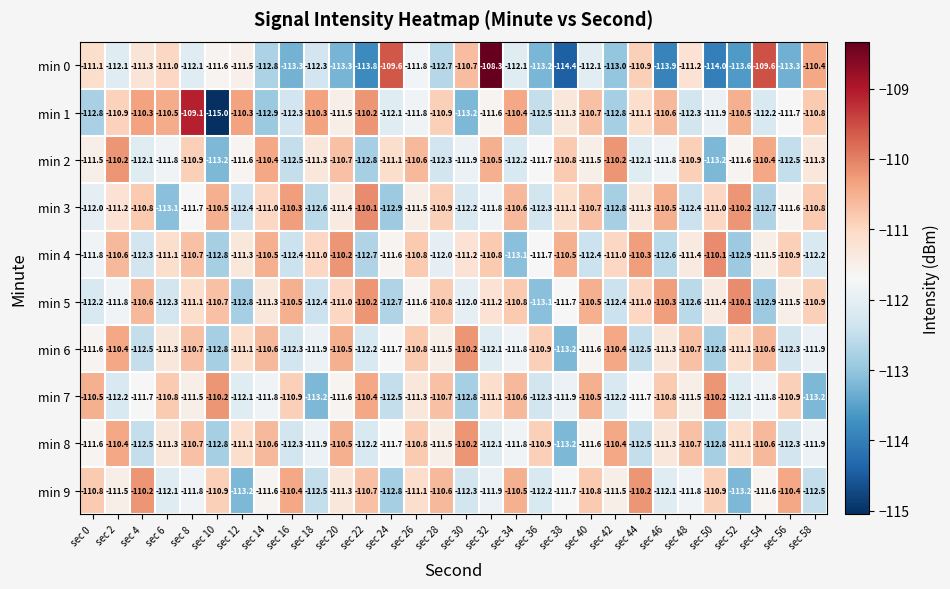

At how many categories does at least one series exceed -112?

30